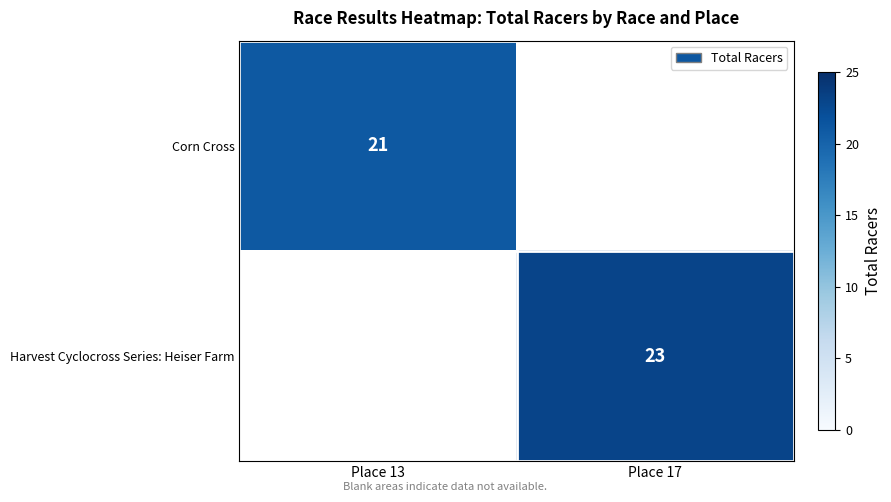

At which category does the chart reach its minimum across all series?

Place 17